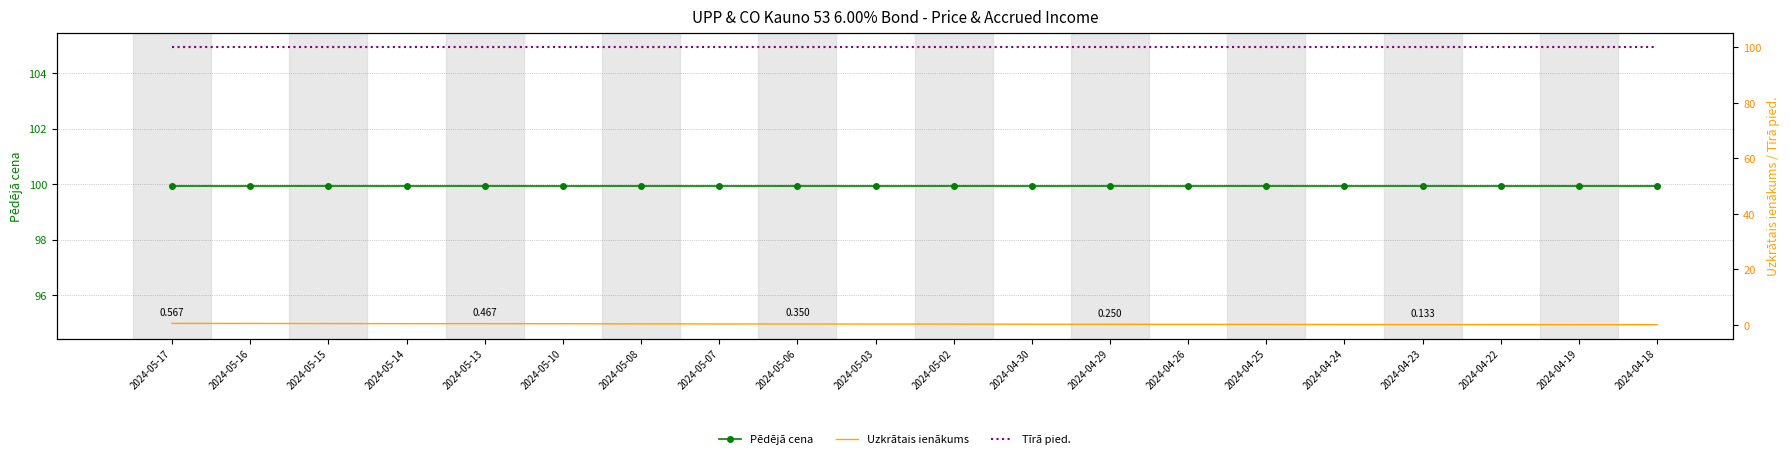

At 2024-05-14, list the series in order from smallest to largest.

Uzkrātais ienākums, Pēdējā cena, Tīrā pied.